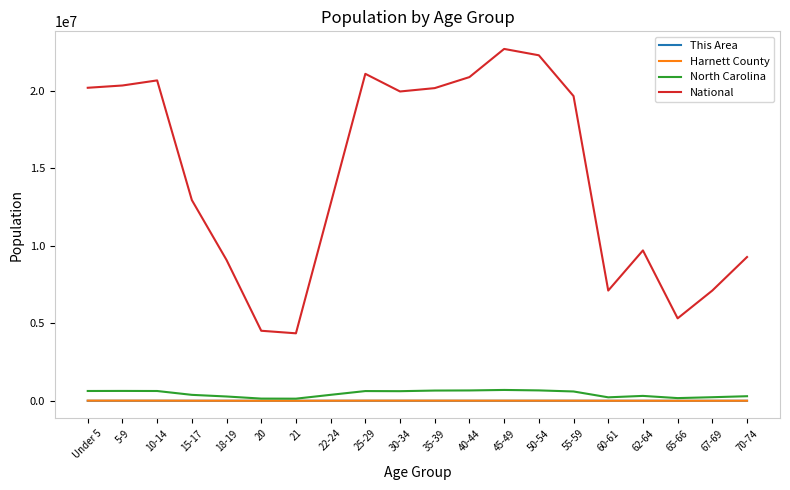

What is the lowest value of the North Carolina series?

136169